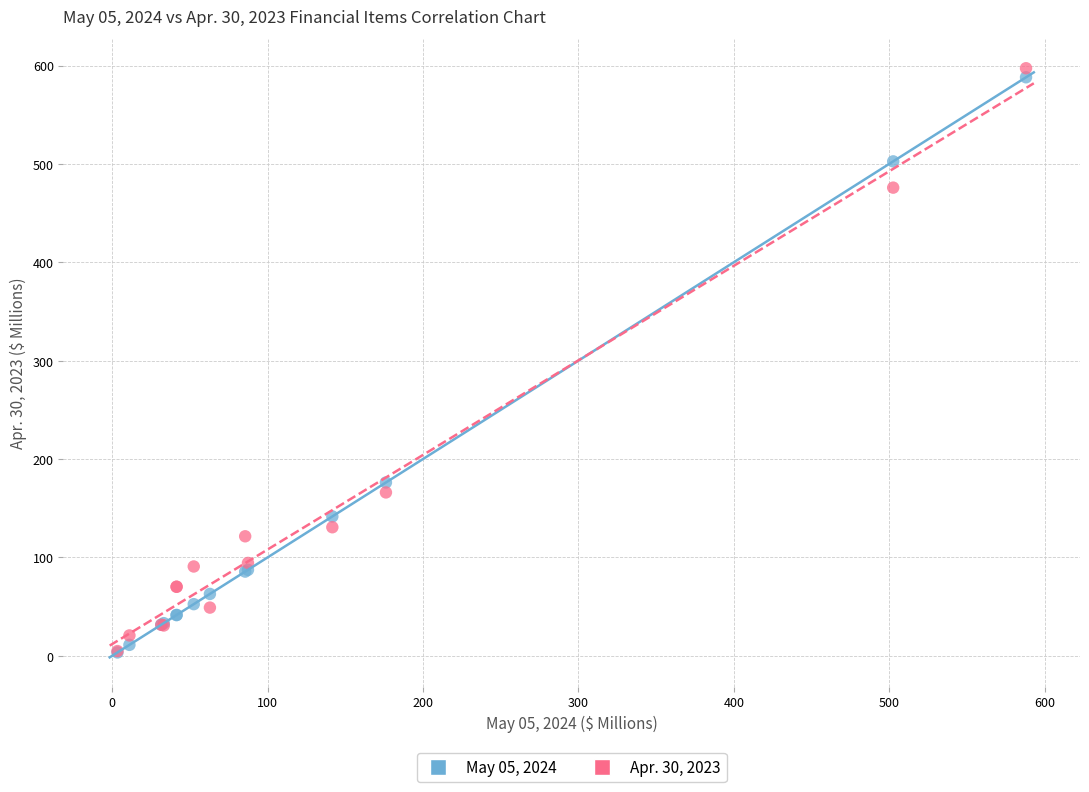

Which series has the largest Y range (max minus min)?

Apr. 30, 2023